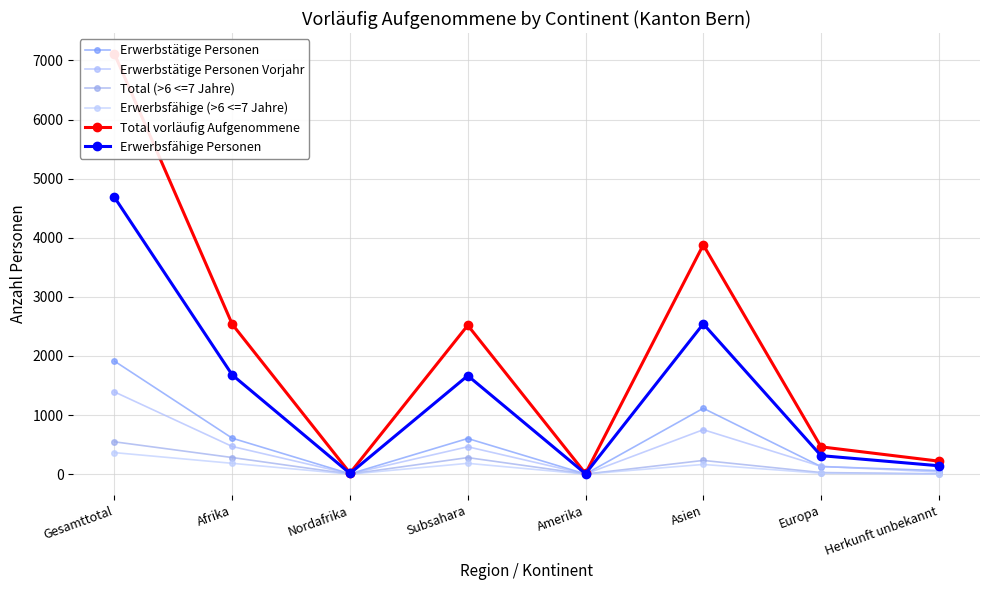

Does the chart display data point markers on the line(s)?

Yes